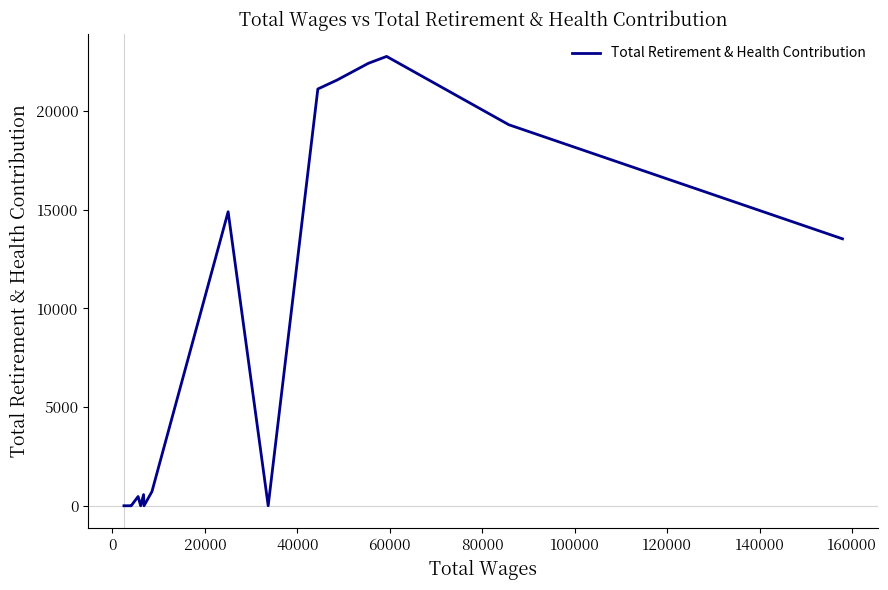

What is the difference between the maximum and minimum values?

22773